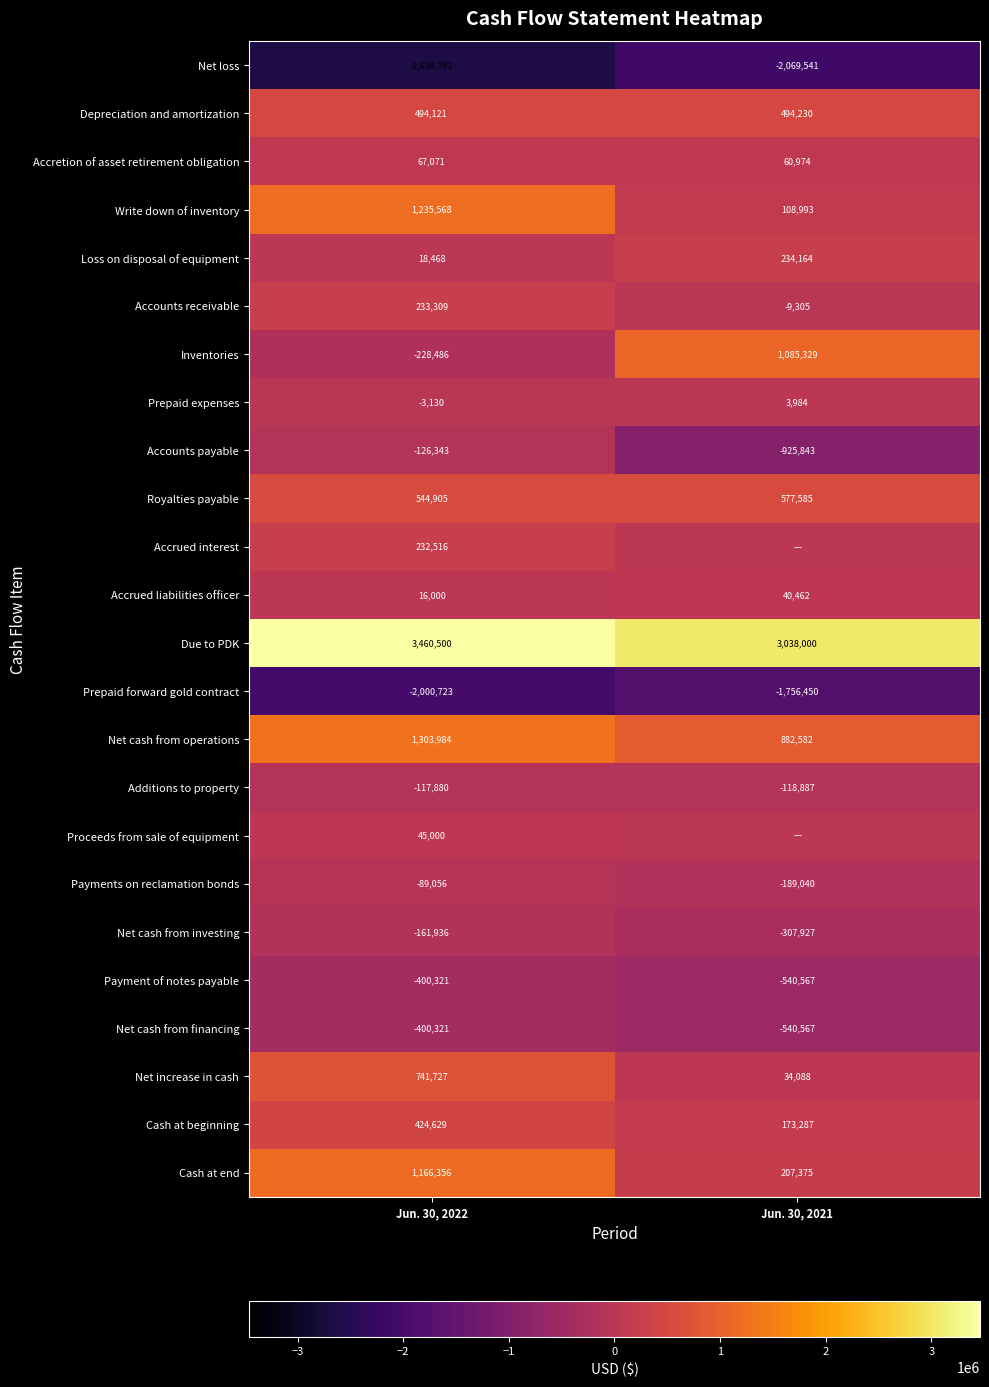

The value of Net increase in cash at Jun. 30, 2021 is 17929. True or false?

False